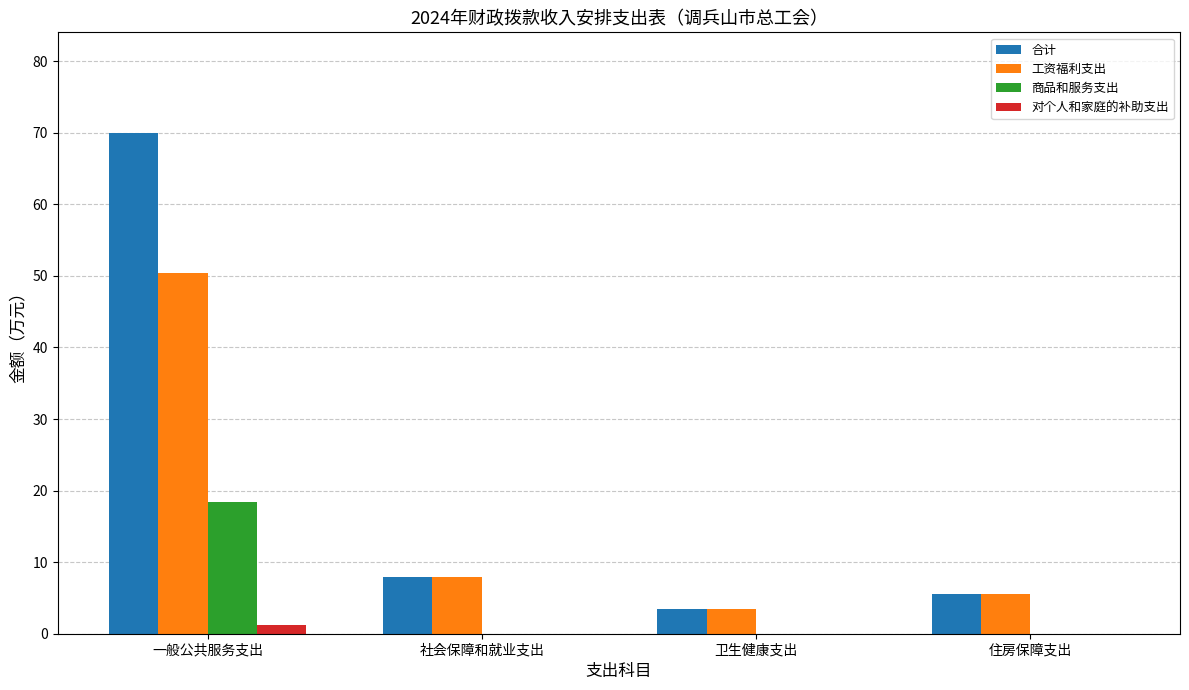

What is the maximum value shown in the chart?

70.0